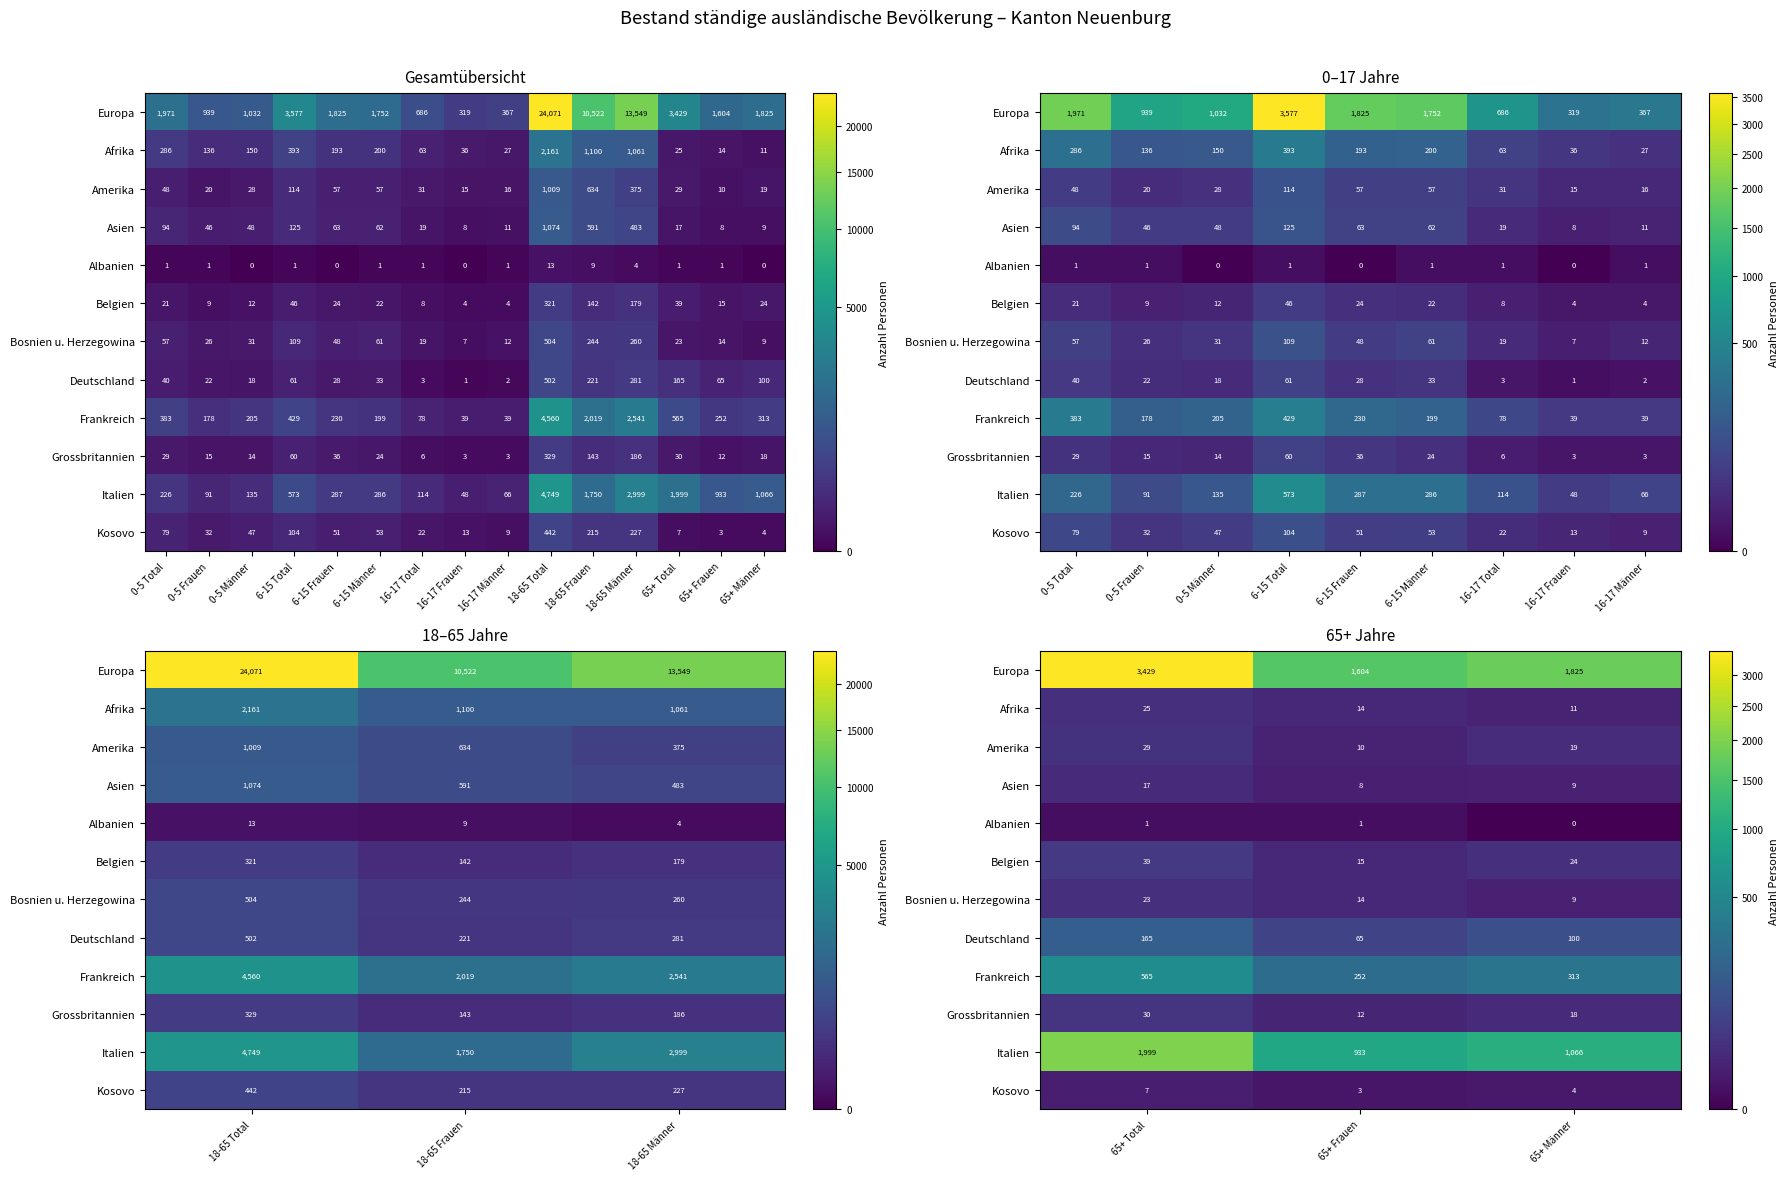

Is the value of Asien at 65+ Frauen greater than the value of Italien at 65+ Frauen?

No